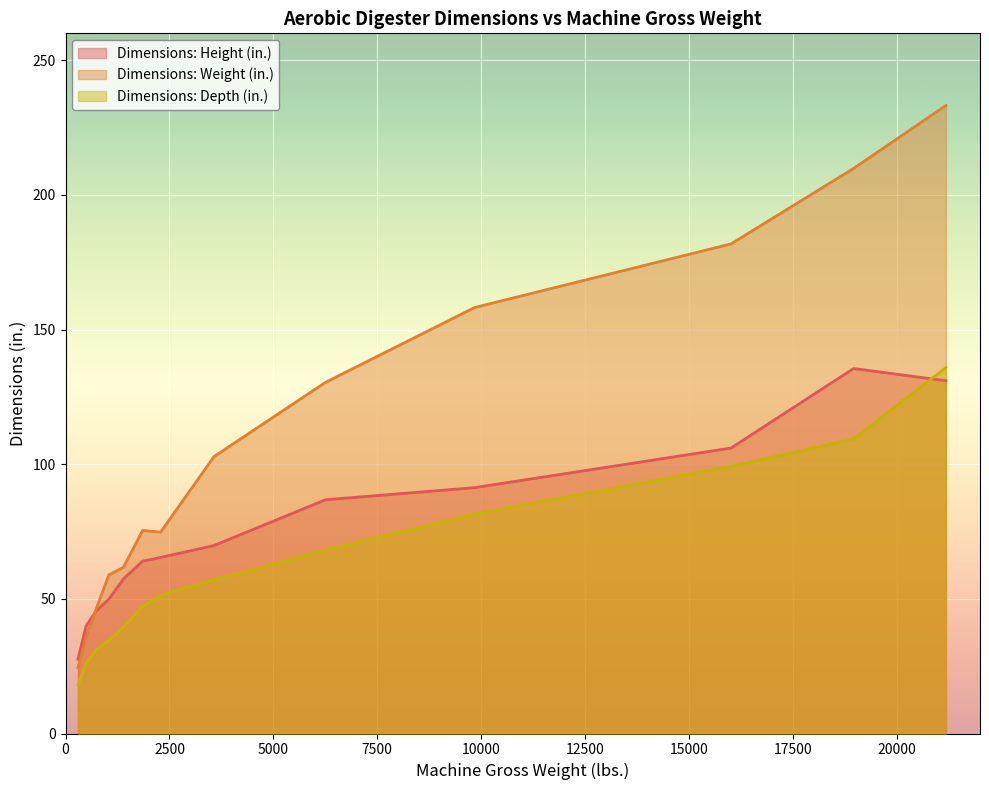

Reading left to right, list all the values displayed in this chart.

Dimensions: Height (in.): 27.6	40.0	45.5	49.9	57.4	64.0	65.4	69.8	86.8	91.3	106.0	135.5	131.0
Dimensions: Weight (in.): 24.4	36.0	46.3	58.9	61.7	75.4	74.8	102.8	130.4	158.2	181.8	209.8	233.2
Dimensions: Depth (in.): 18.0	26.3	31.1	34.6	39.6	47.1	51.4	57.1	68.1	81.5	99.2	109.4	135.9